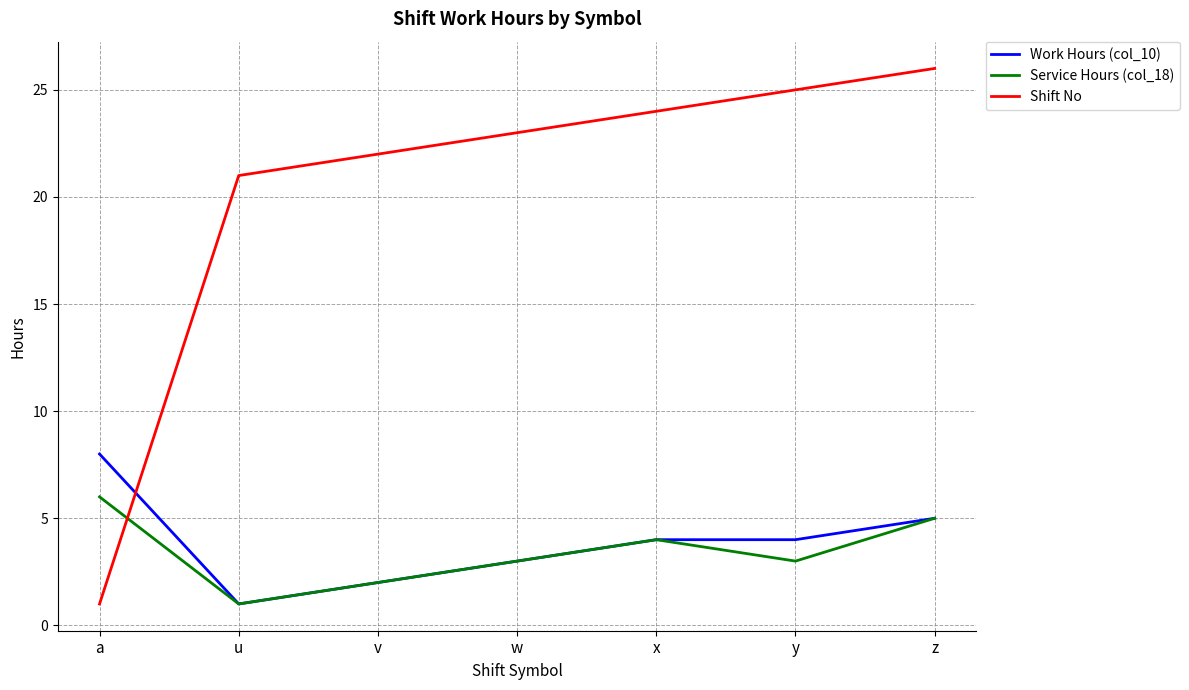

The value of Work Hours (col_10) at z is 5. True or false?

True